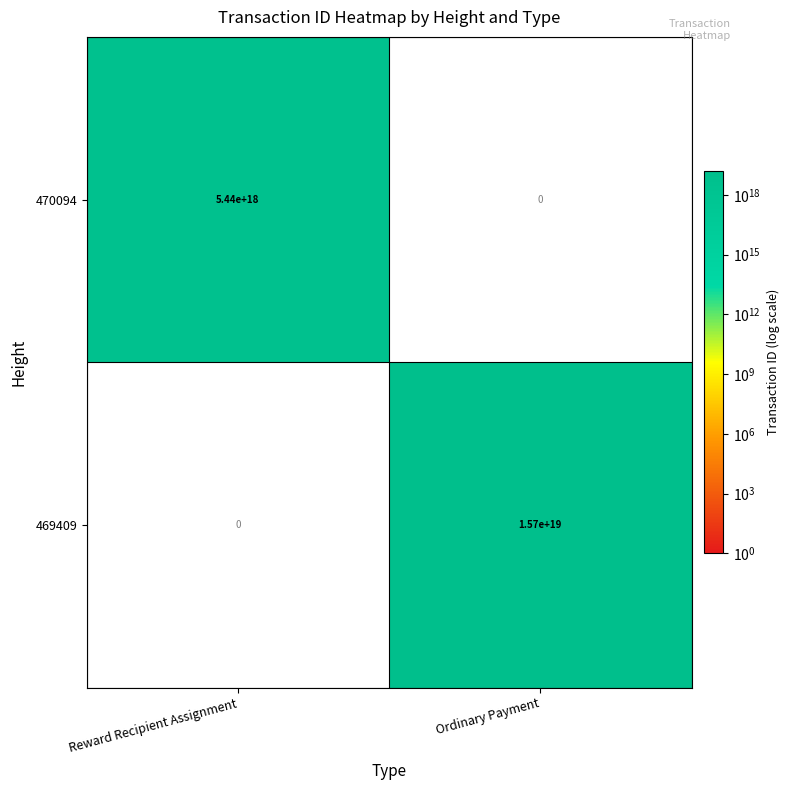

True or false: 470094 has a value of 2019128739944820736 at Ordinary Payment.

False